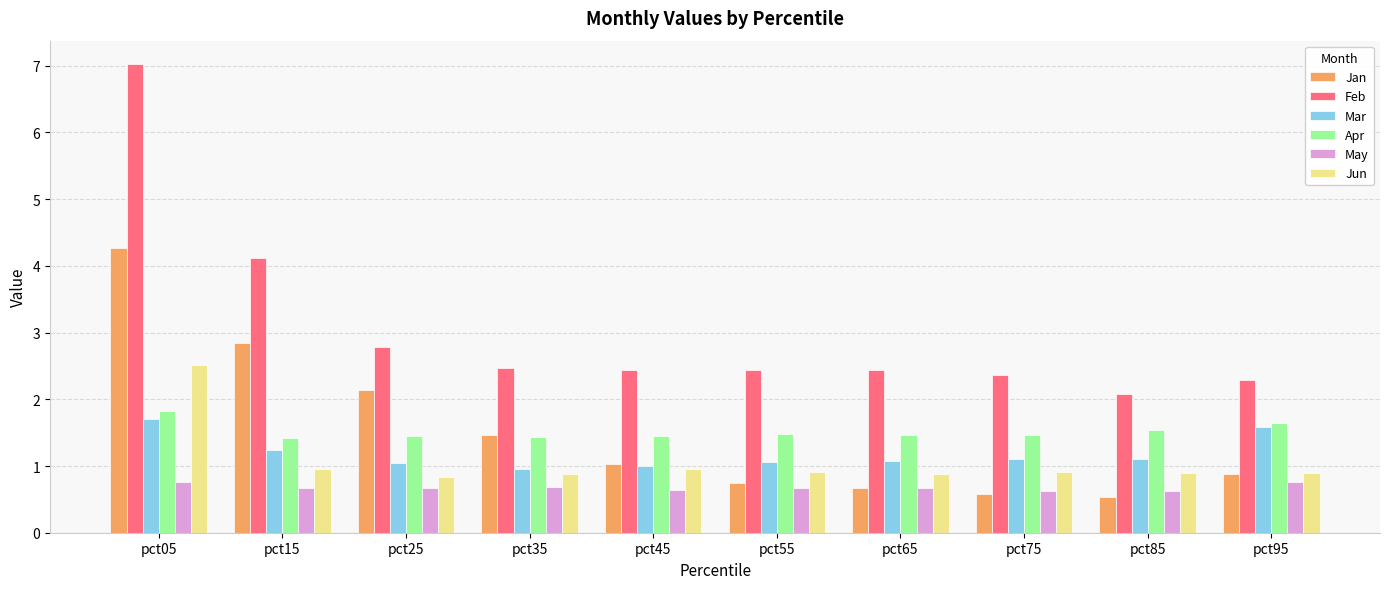

How many bars are there in each group?

6